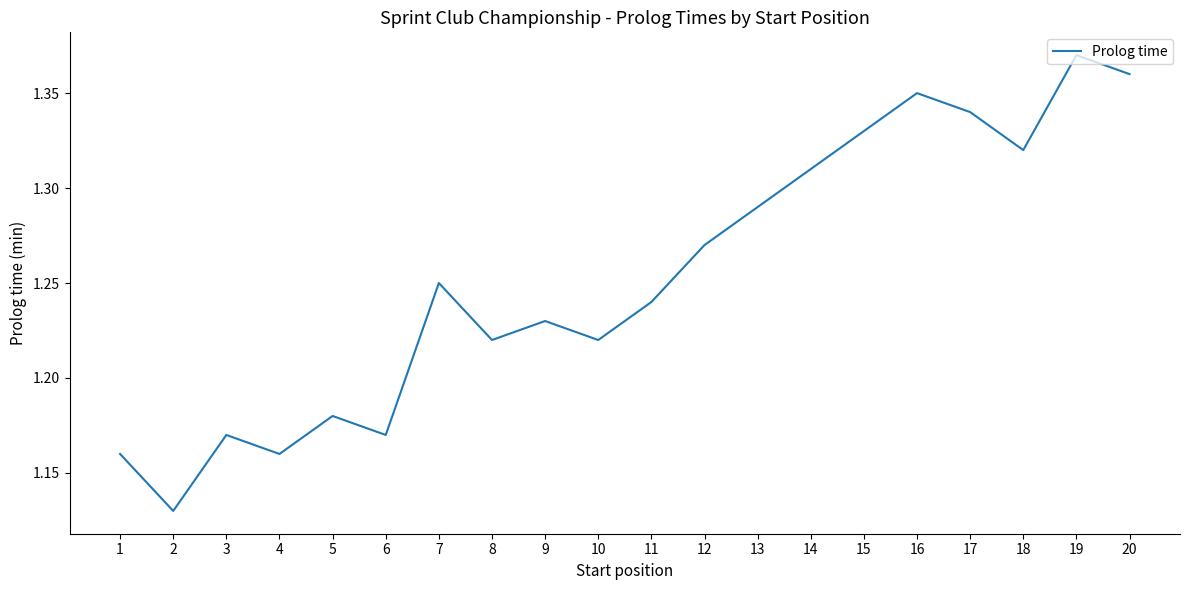

Where is the first local maximum?

3